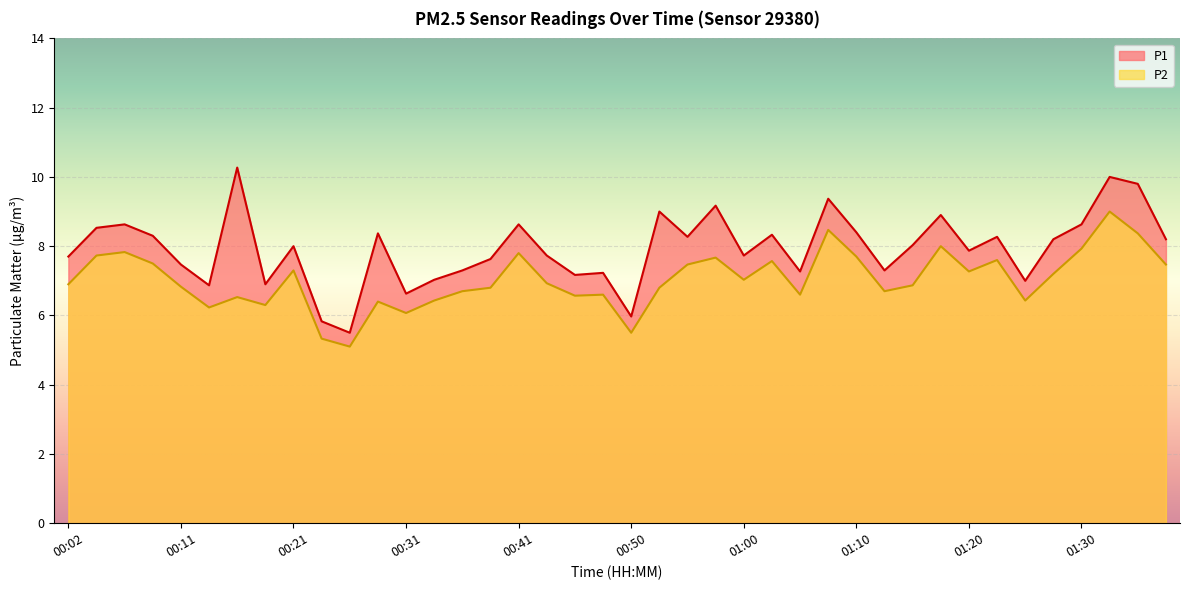

How many lines are shown in the chart?

2